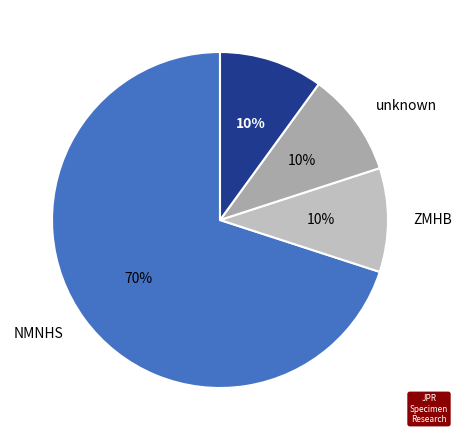

To the nearest percent, what is the combined percentage of NMNHS and Other?

80%